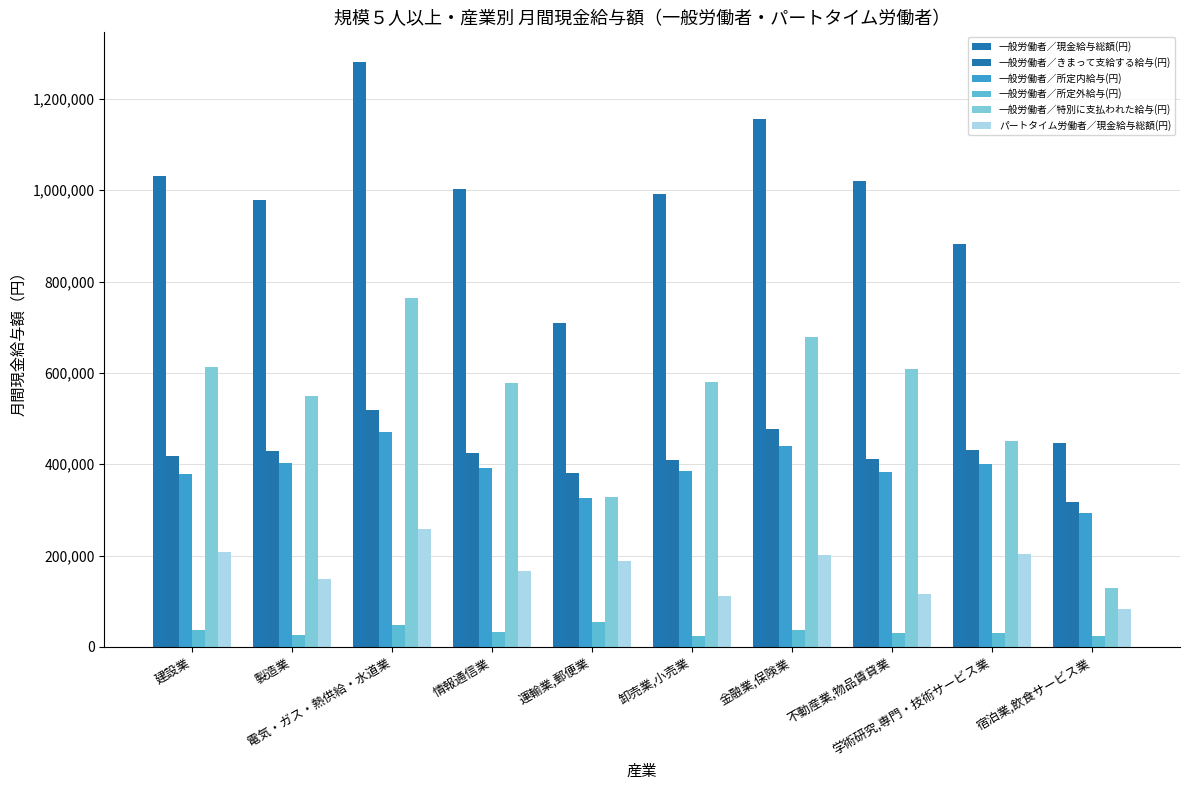

What is the difference between the highest and lowest values at 情報通信業?

969043